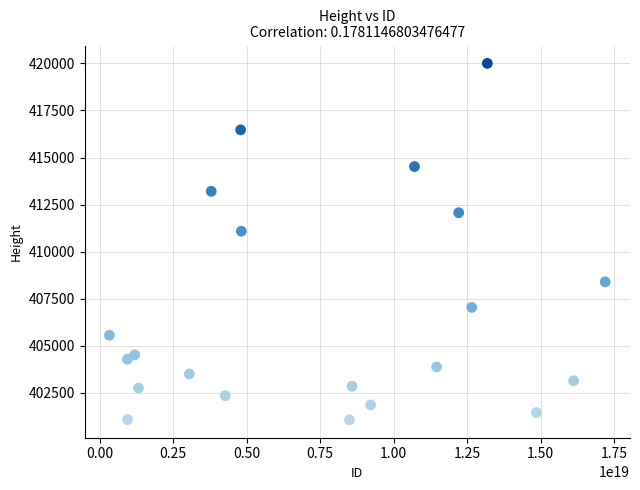

What is the range of Y values (max minus min)?

18948